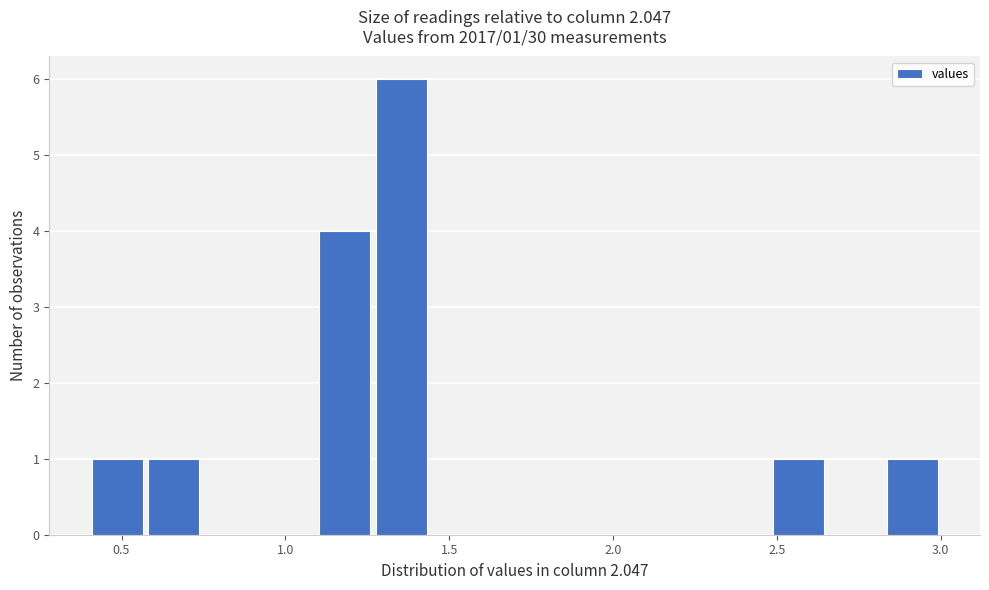

Read against the x-axis, roughly where is the centre of the tallest bar?

1.35